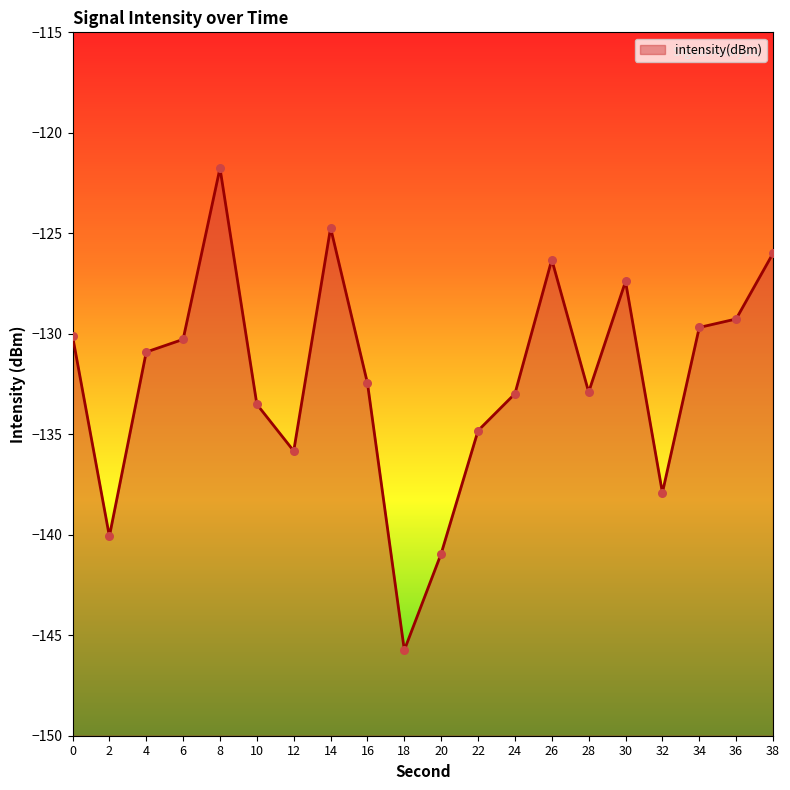

Between 14 and 22, which is larger?

14